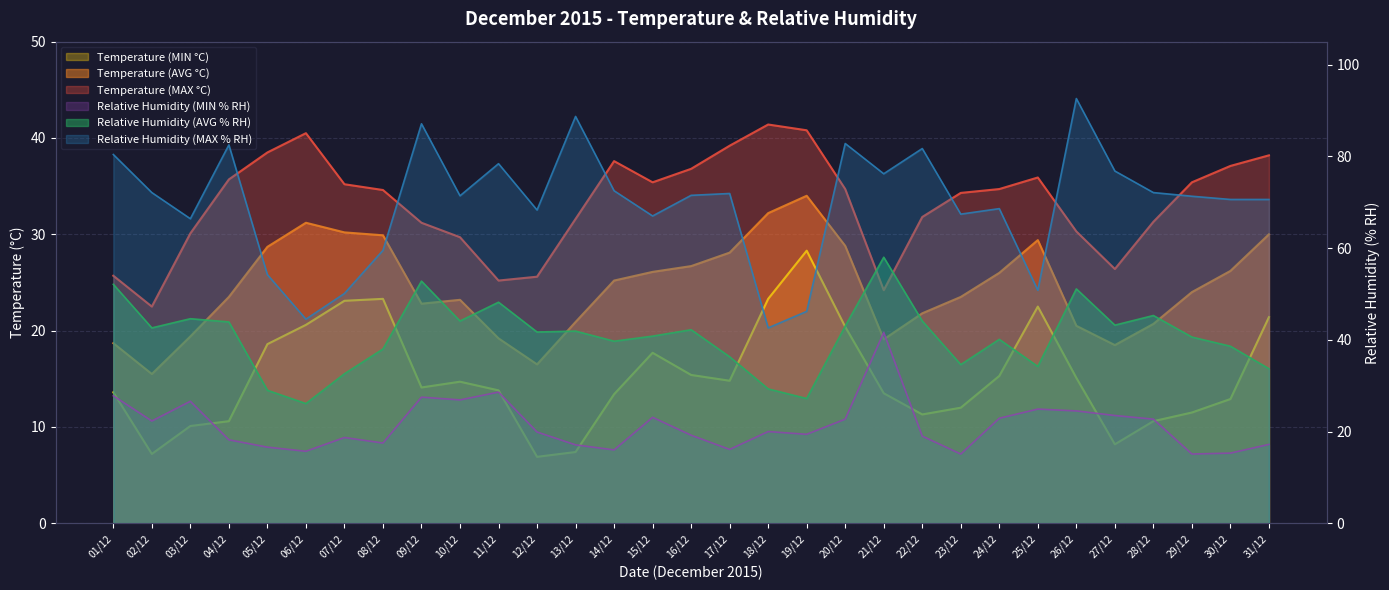

Rank the series at 13/12 from highest to lowest value.

Relative Humidity (MAX % RH), Relative Humidity (AVG % RH), Temperature (MAX °C), Temperature (AVG °C), Relative Humidity (MIN % RH), Temperature (MIN °C)